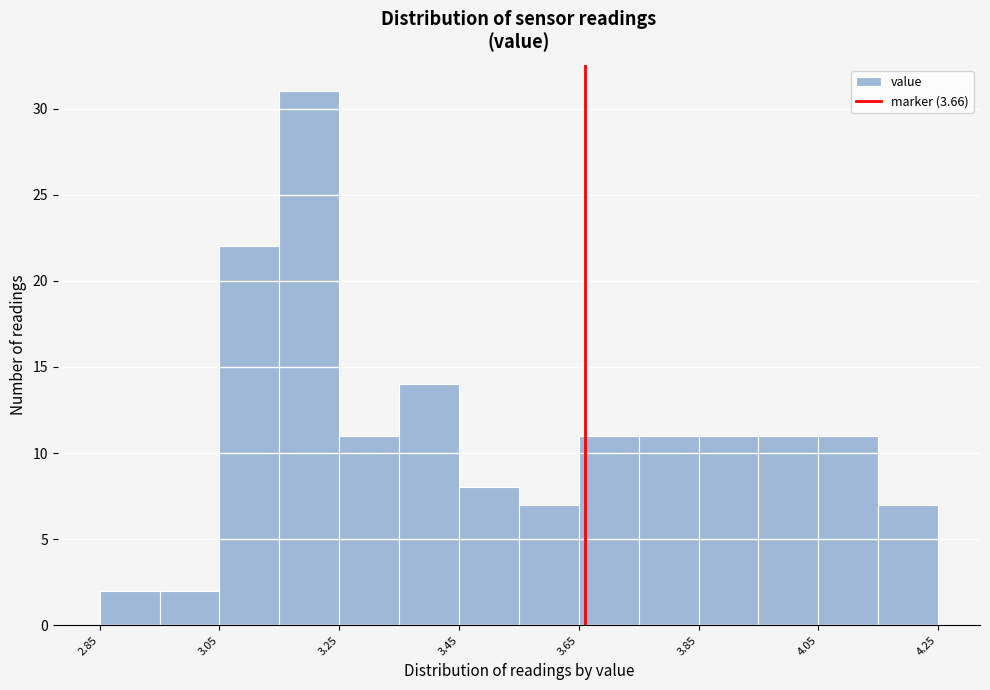

Reading left to right, list every bar in this chart as the range it spans on the x-axis followed by its height. Neither the bar edges nor the heights are printed on the chart, so give them approximately, as read against the axes.

2.85 to 2.95: 2
2.95 to 3.05: 2
3.05 to 3.15: 22
3.15 to 3.25: 31
3.25 to 3.35: 11
3.35 to 3.45: 14
3.45 to 3.55: 8
3.55 to 3.65: 7
3.65 to 3.75: 11
3.75 to 3.85: 11
3.85 to 3.95: 11
3.95 to 4.05: 11
4.05 to 4.15: 11
4.15 to 4.25: 7